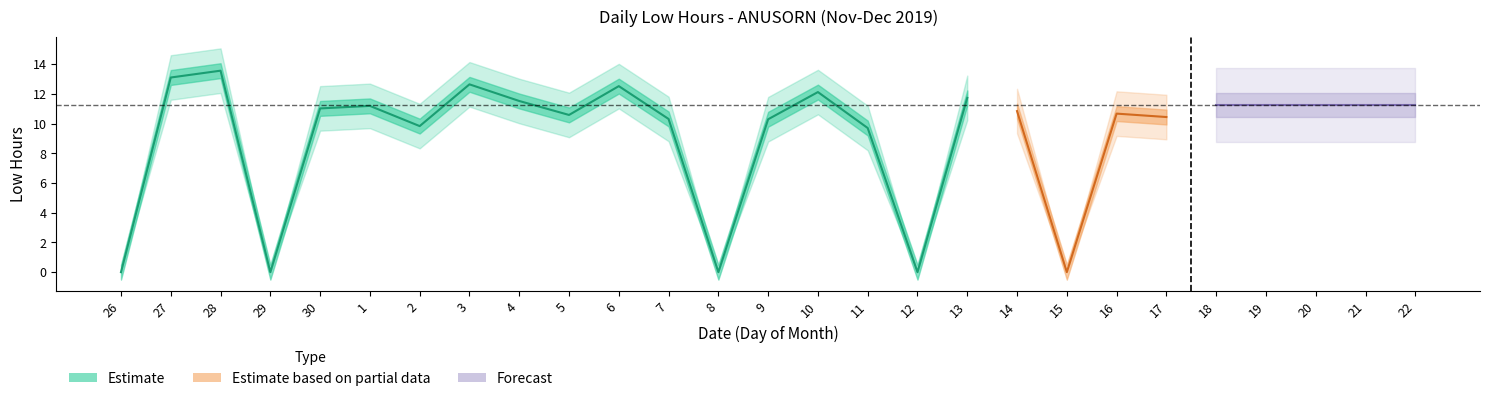

What is the difference between the values at 26 and 27?

13.1